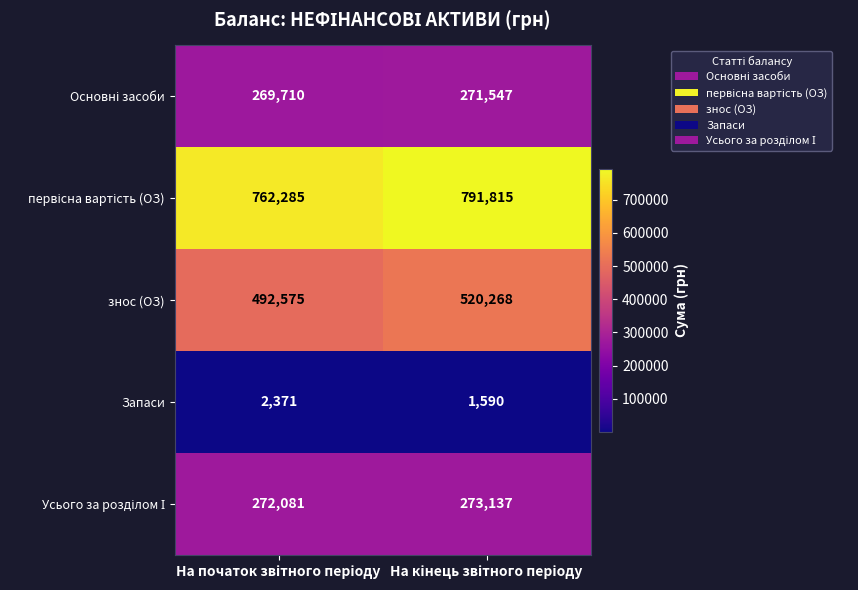

What is the difference between the maximum and minimum values in the знос (ОЗ) series?

27693